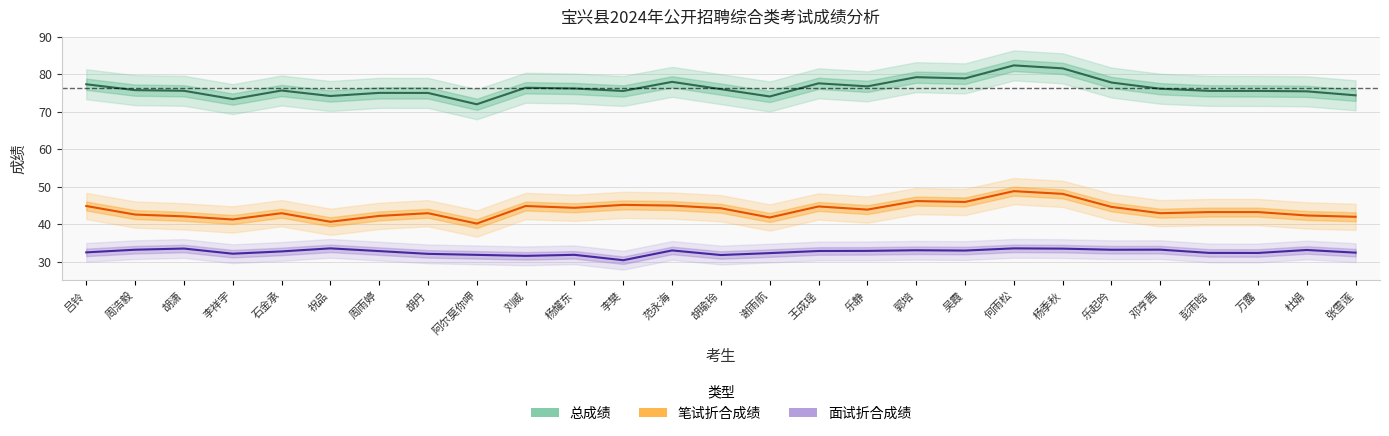

What is the average value of the 总成绩 series?

76.3